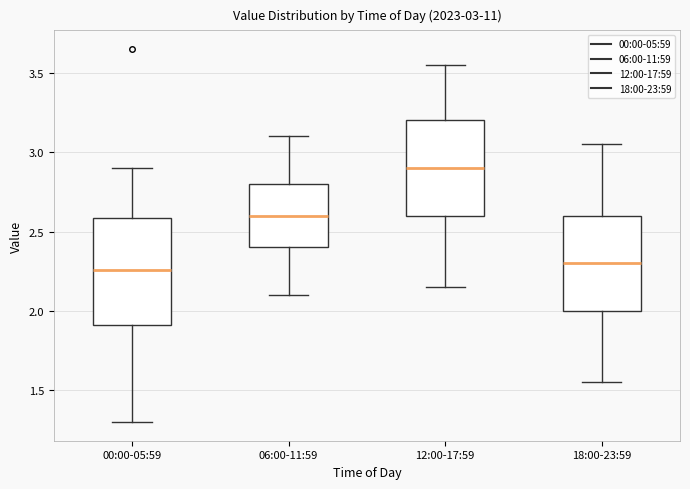

Comparing the boxes themselves (not the whiskers), which one is the tallest?

00:00-05:59